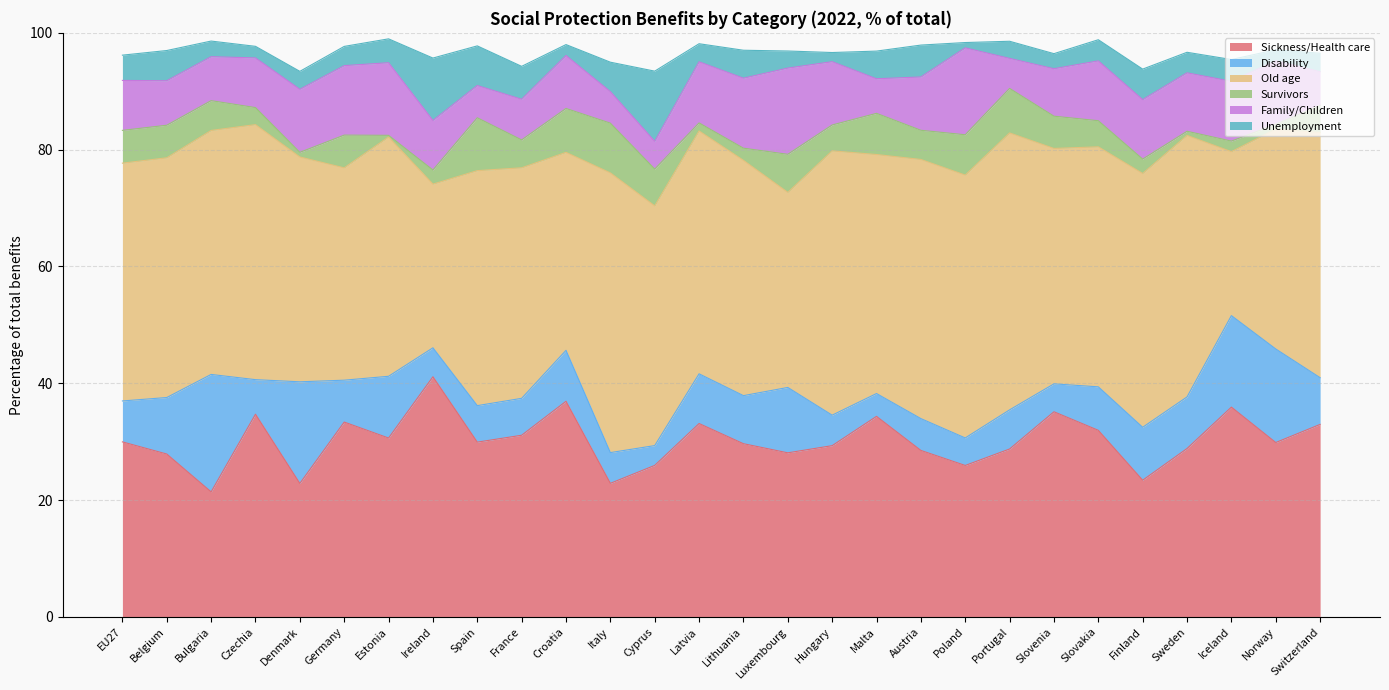

What is the label of the 20th point from the right?

Spain